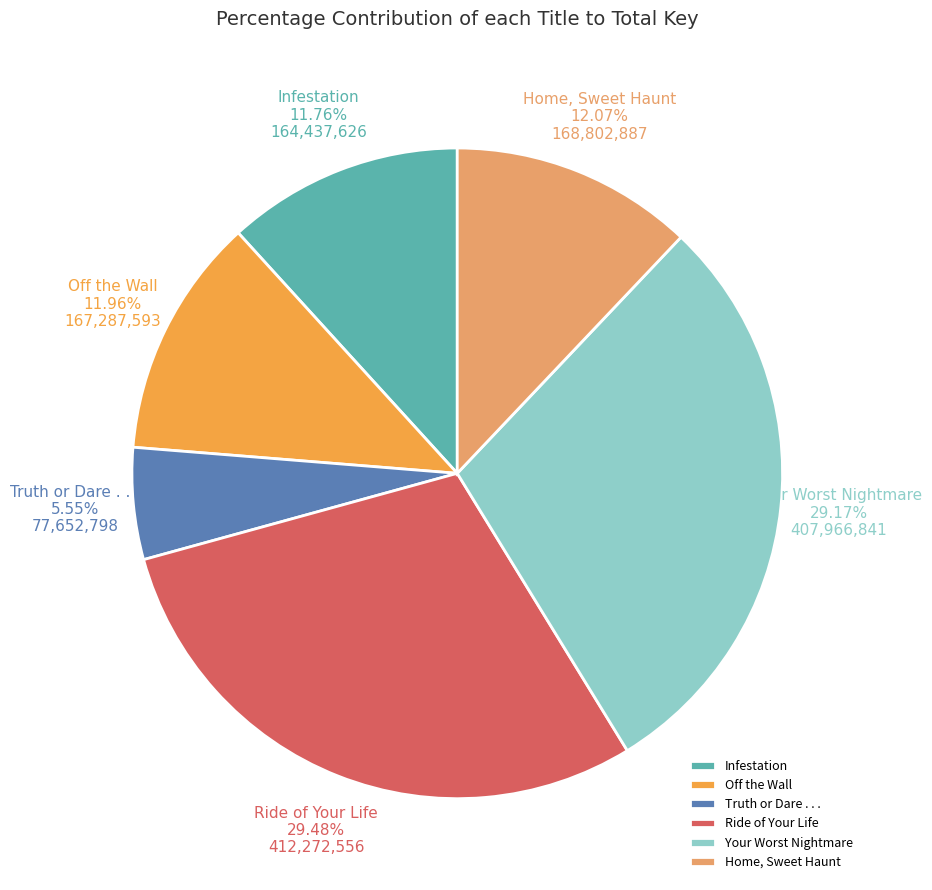

To the nearest percent, what percentage of the pie is Off the Wall?

12%